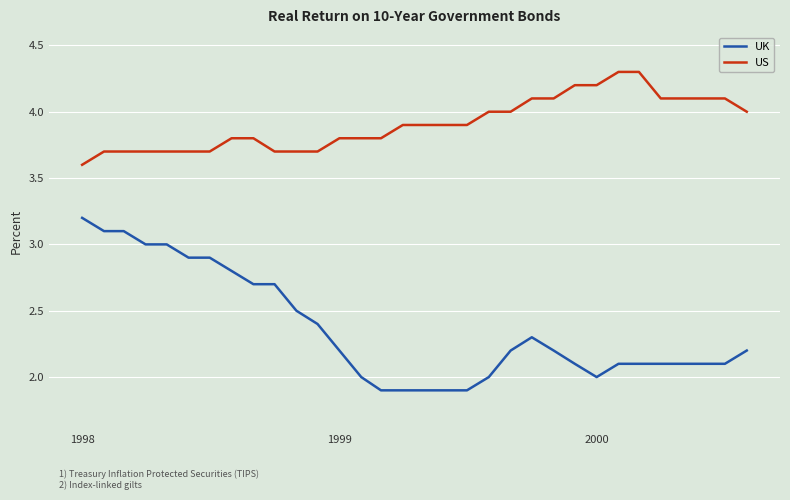

How many lines are shown in the chart?

2